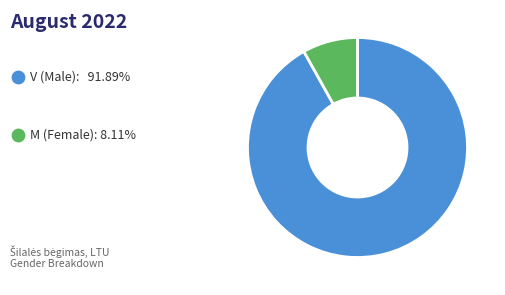

To the nearest percent, what is the combined percentage of M and V?

100%